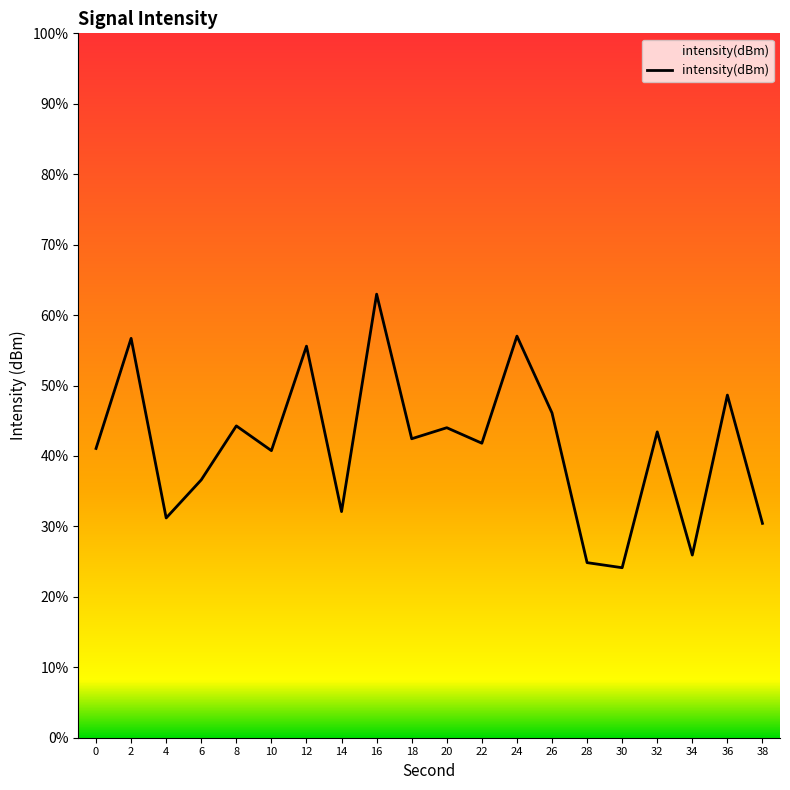

The value at 28 is 6.4. True or false?

False